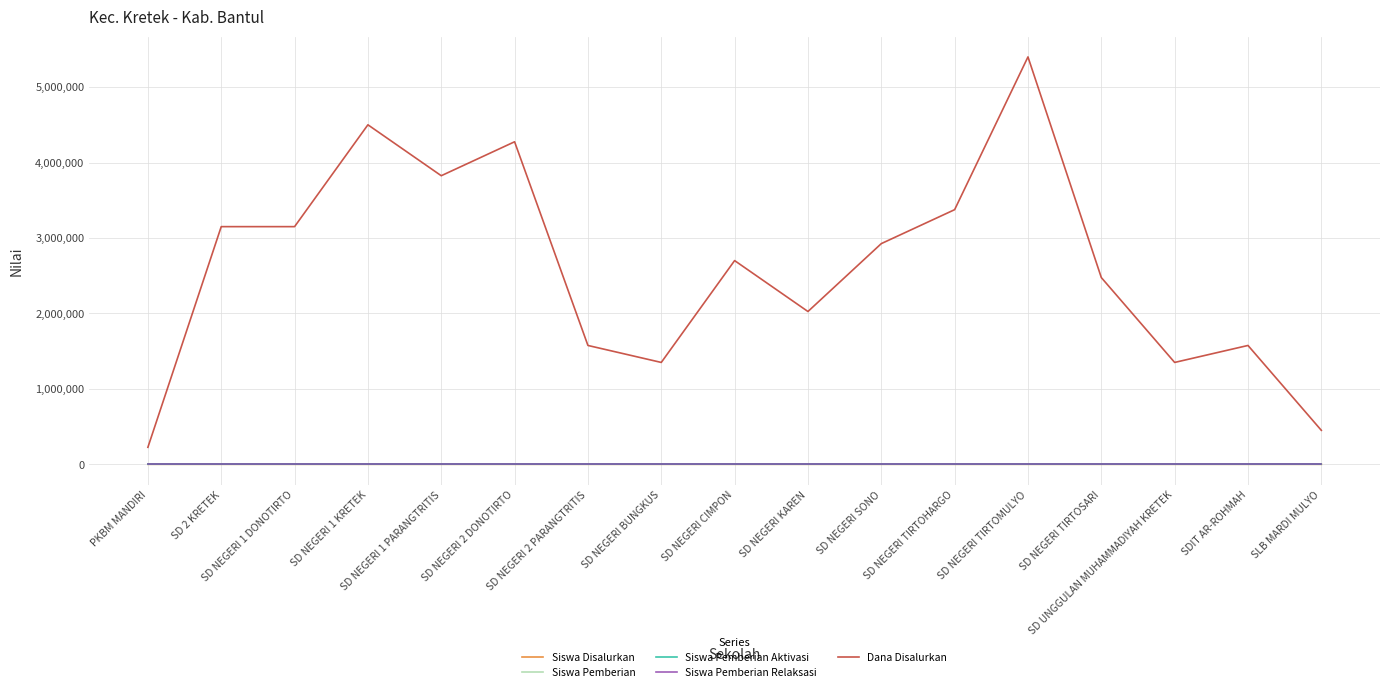

Is this an area chart (filled region under the line)?

No